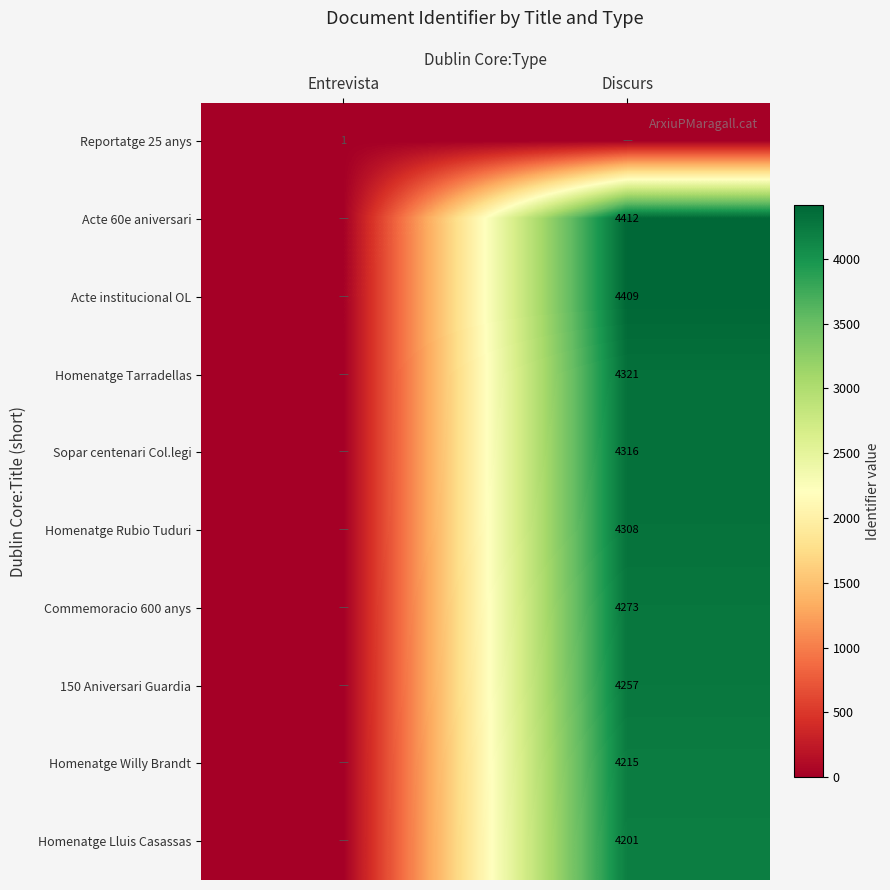

True or false: Reportatge 25 anys has a value of 1 at Entrevista.

True